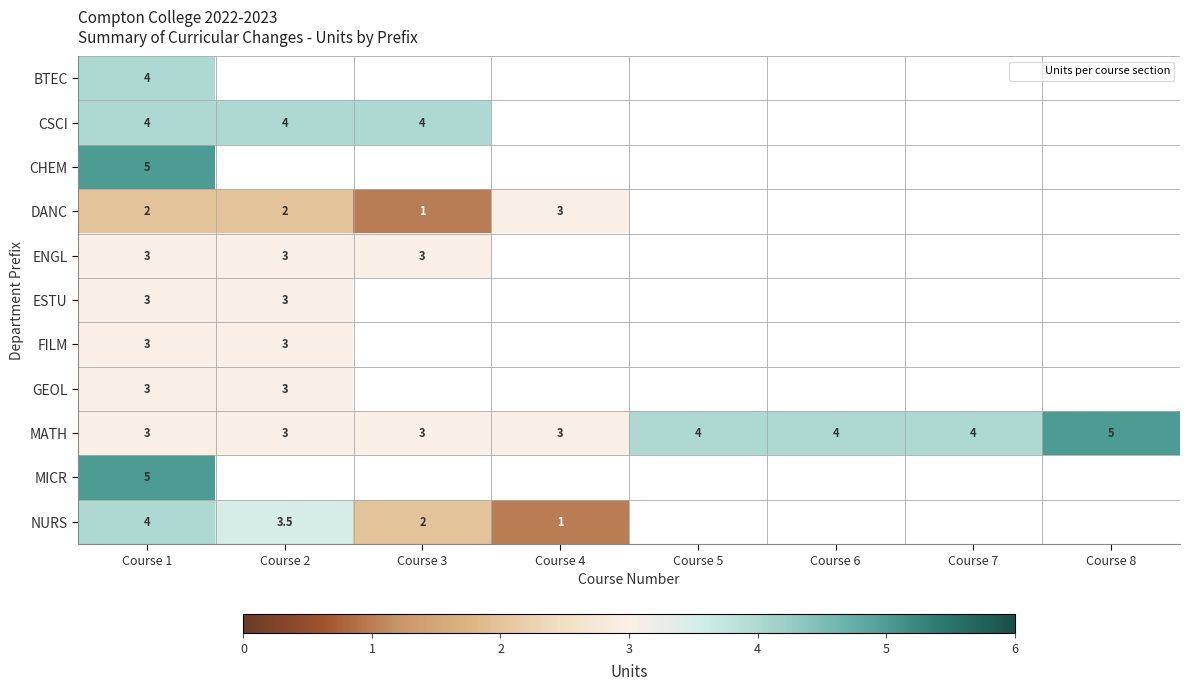

What is the maximum value shown in the chart?

5.0